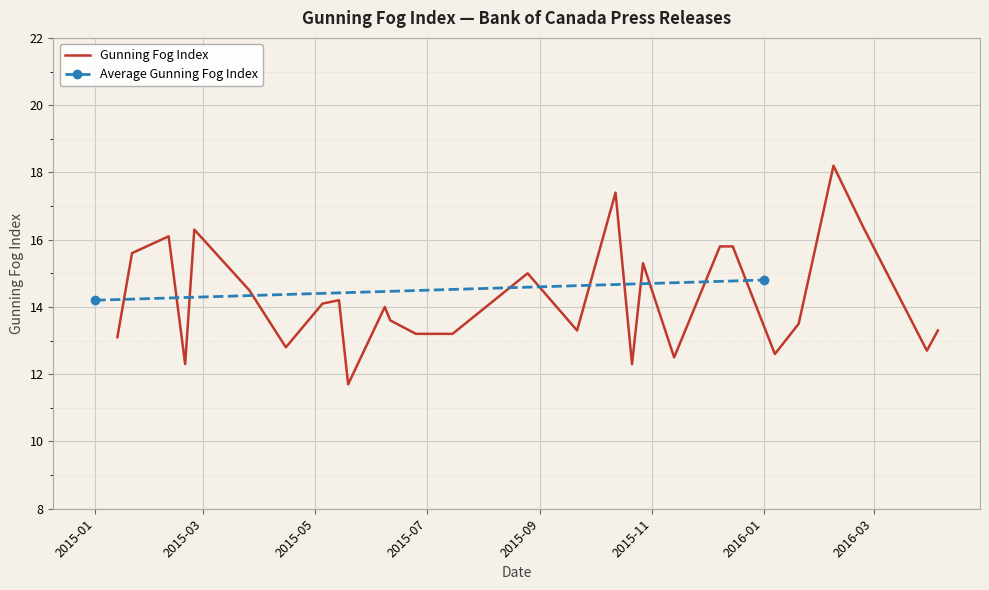

What is the minimum value for Gunning Fog Index?

11.7